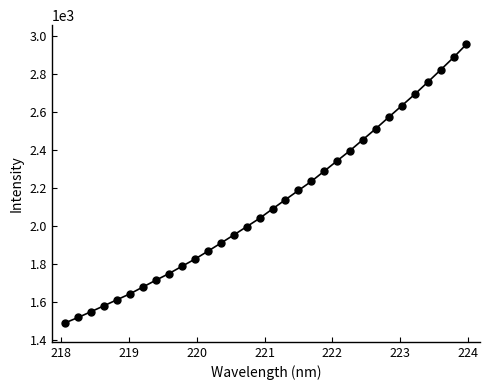

What is the range of X values (max minus min)?

5.9